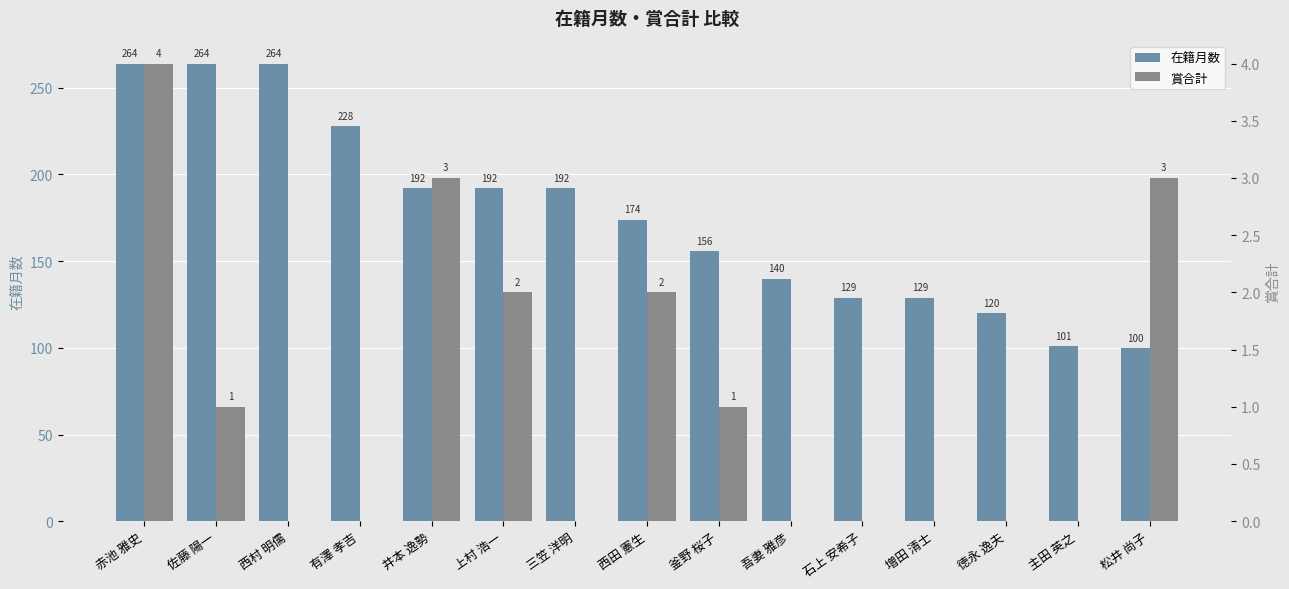

What is the maximum value shown in the chart?

264